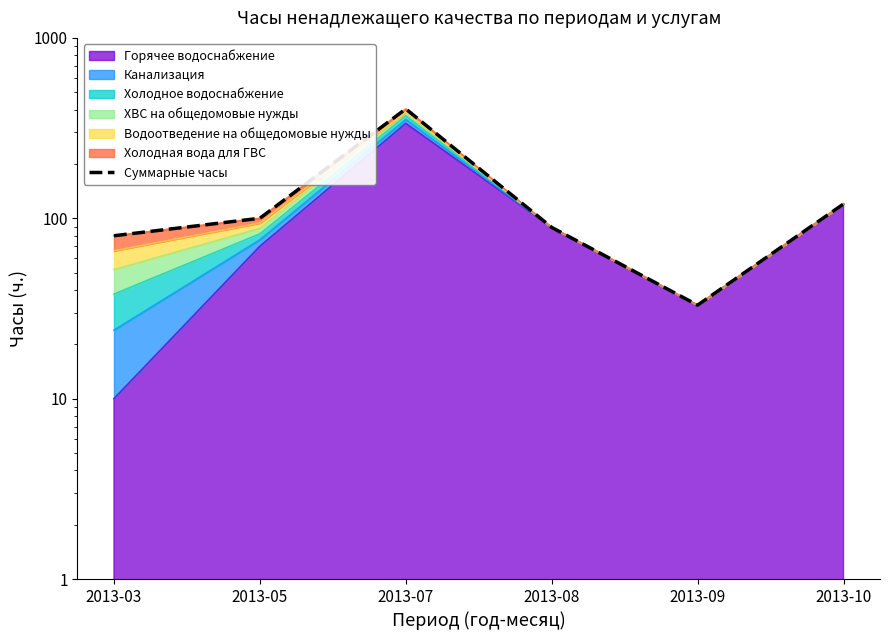

What is the sum of the values at 2013-10 and 2013-05?

220